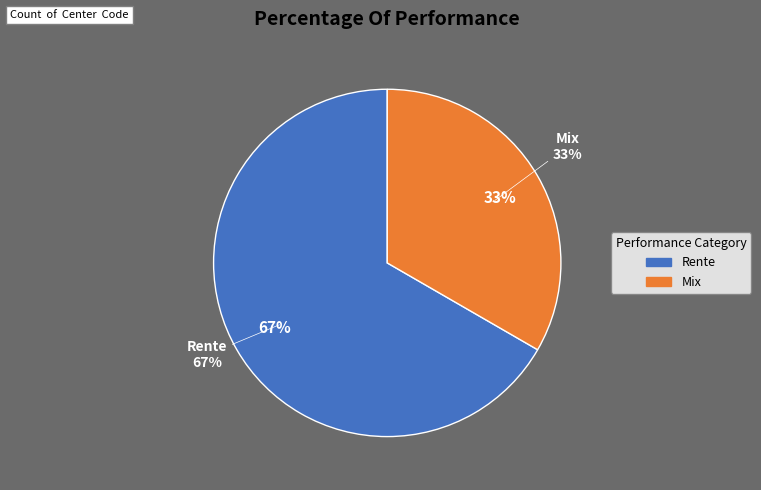

How many segments does this pie chart have?

2